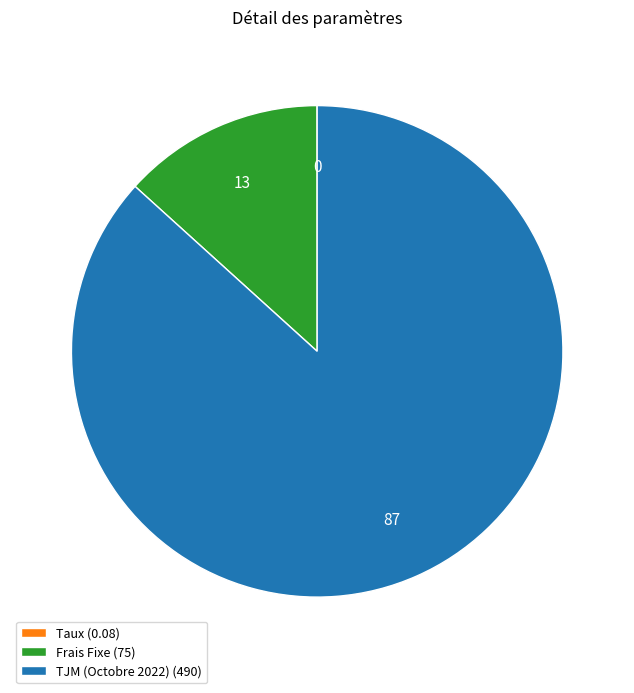

Is it true that TJM (Octobre 2022) (490) is 87% of the pie?

True